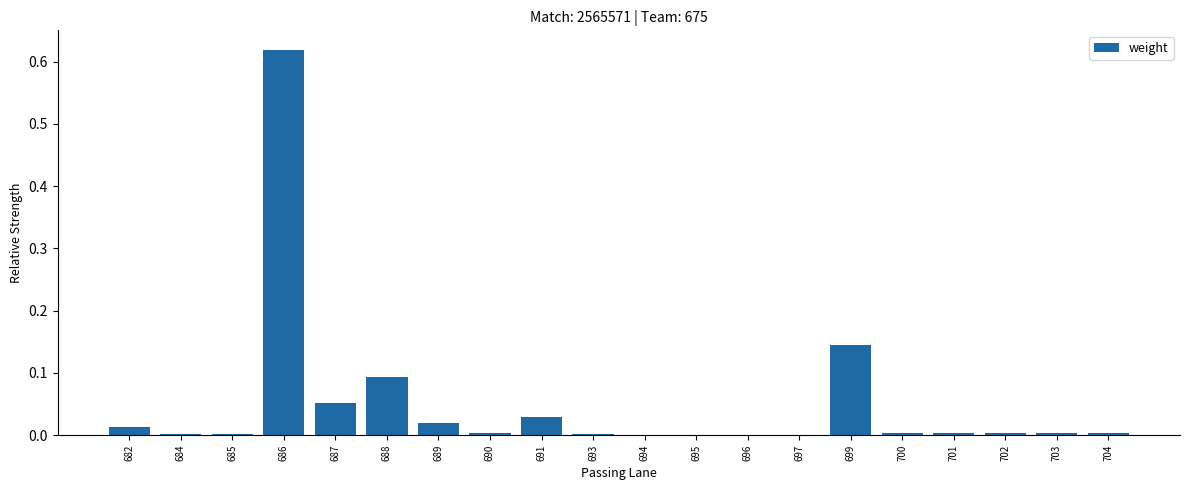

The value at 689 is 0.0. True or false?

True